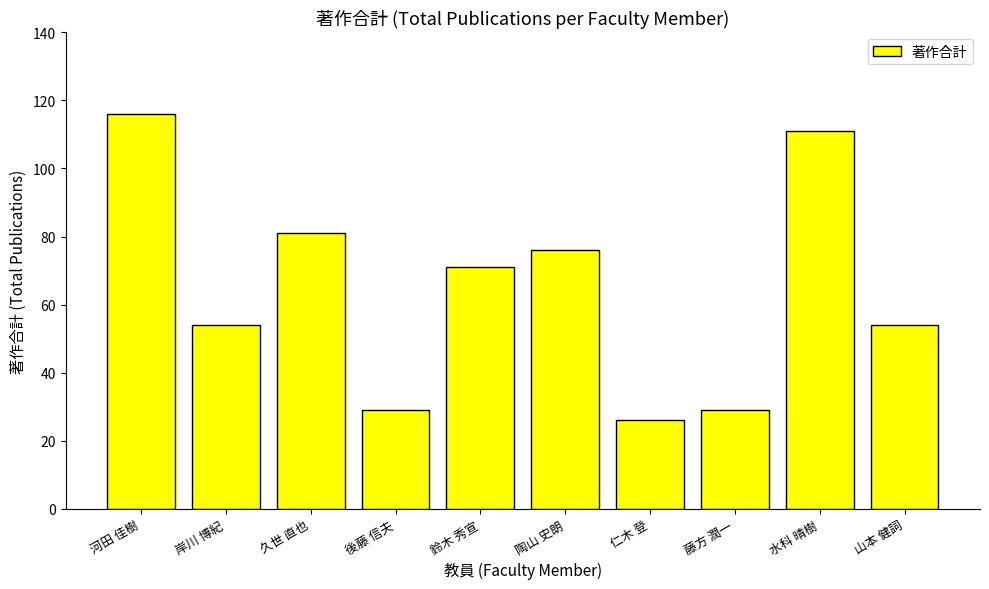

How many data points are less than 71?

5